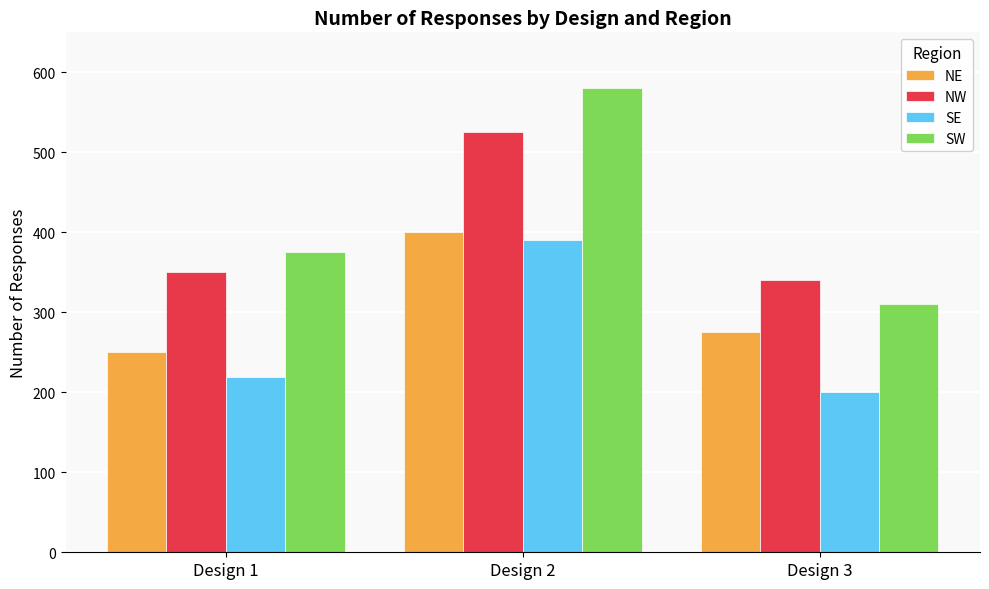

Rank the series at Design 1 from highest to lowest value.

SW, NW, NE, SE